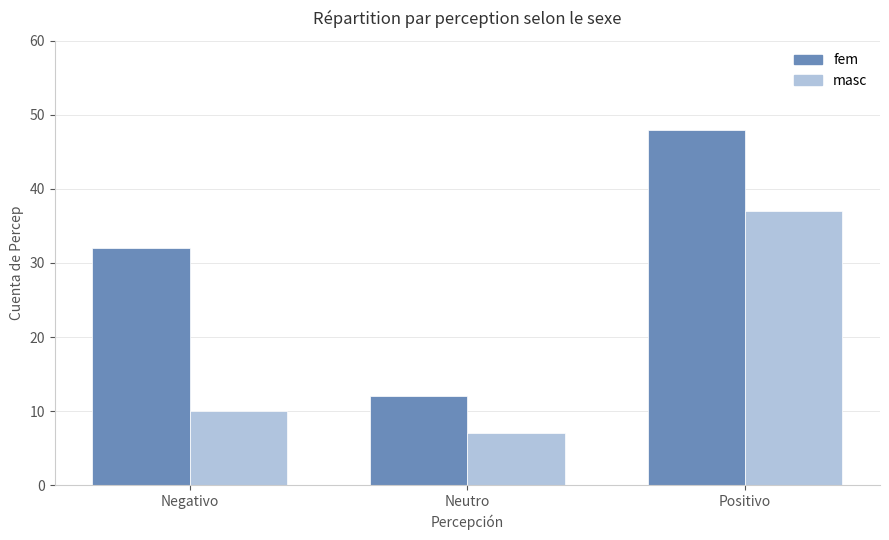

Are the bars grouped side by side (vs. stacked)?

Yes